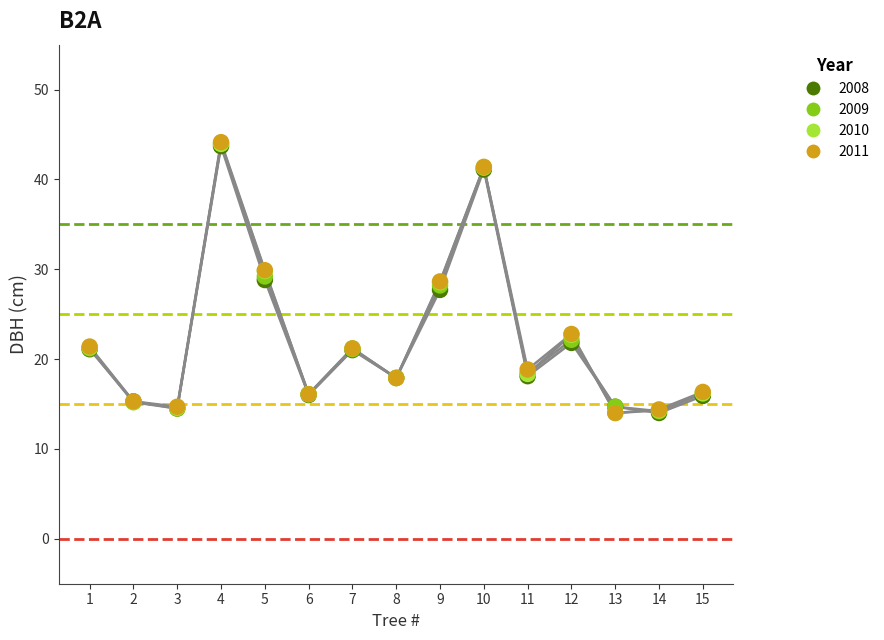

What are all the series names shown in the legend?

2008, 2009, 2010, 2011